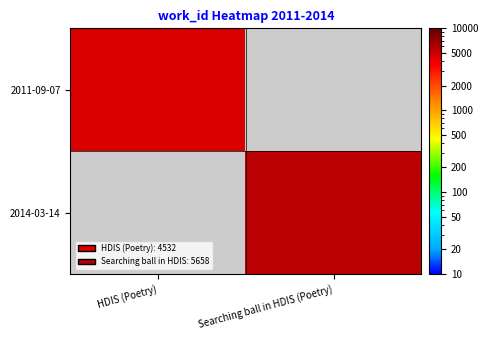

How many distinct data groups are displayed?

2